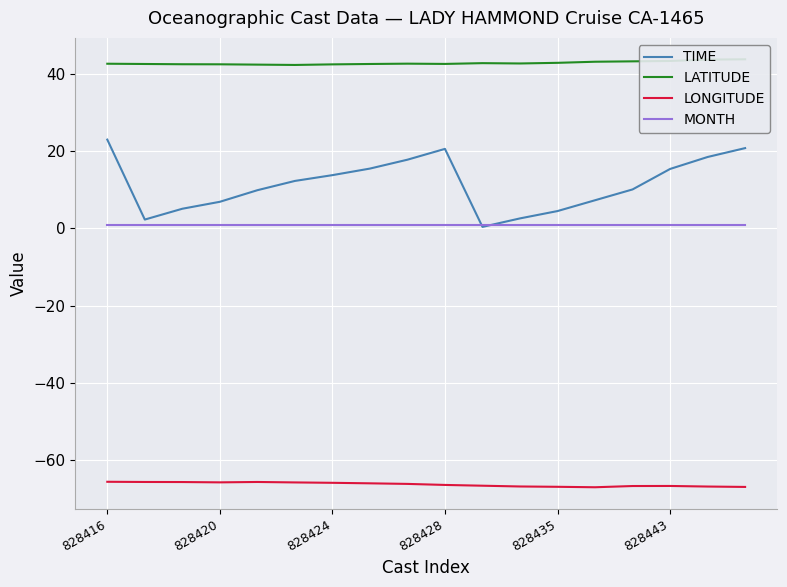

The value of TIME at 828416 is 23.0. True or false?

True